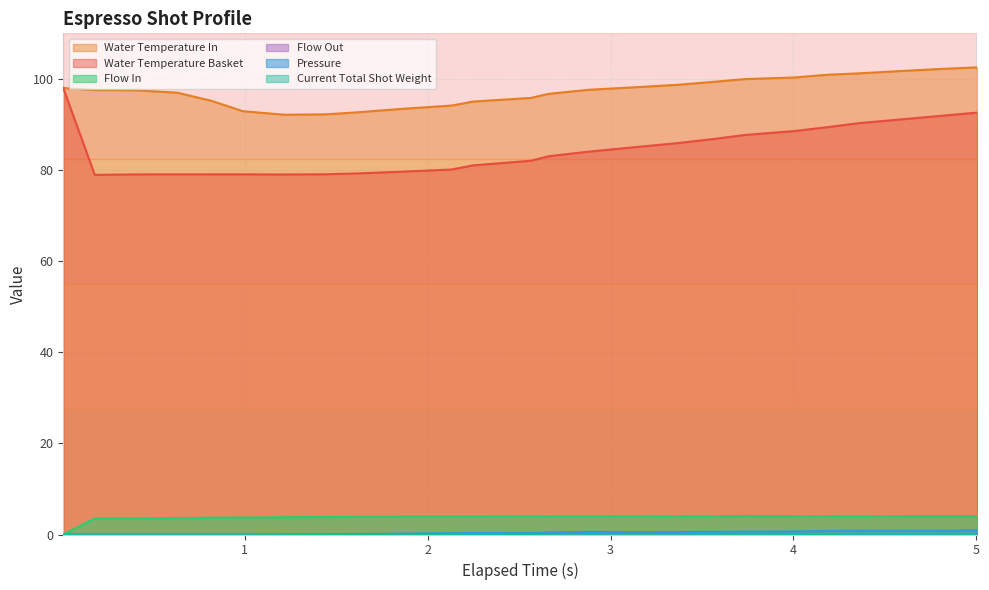

Does the chart display data point markers on the line(s)?

No